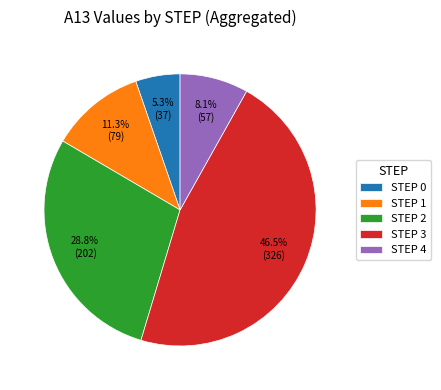

Between STEP 4 and STEP 3, which is larger?

STEP 3